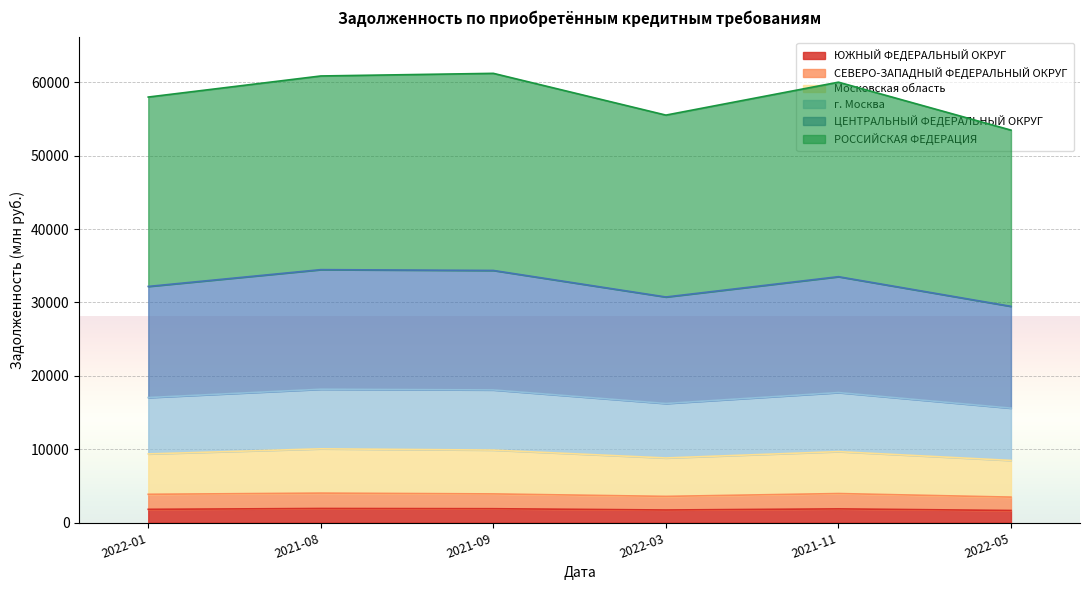

Is it true that ЮЖНЫЙ ФЕДЕРАЛЬНЫЙ ОКРУГ equals 1724 at 2022-03?

True